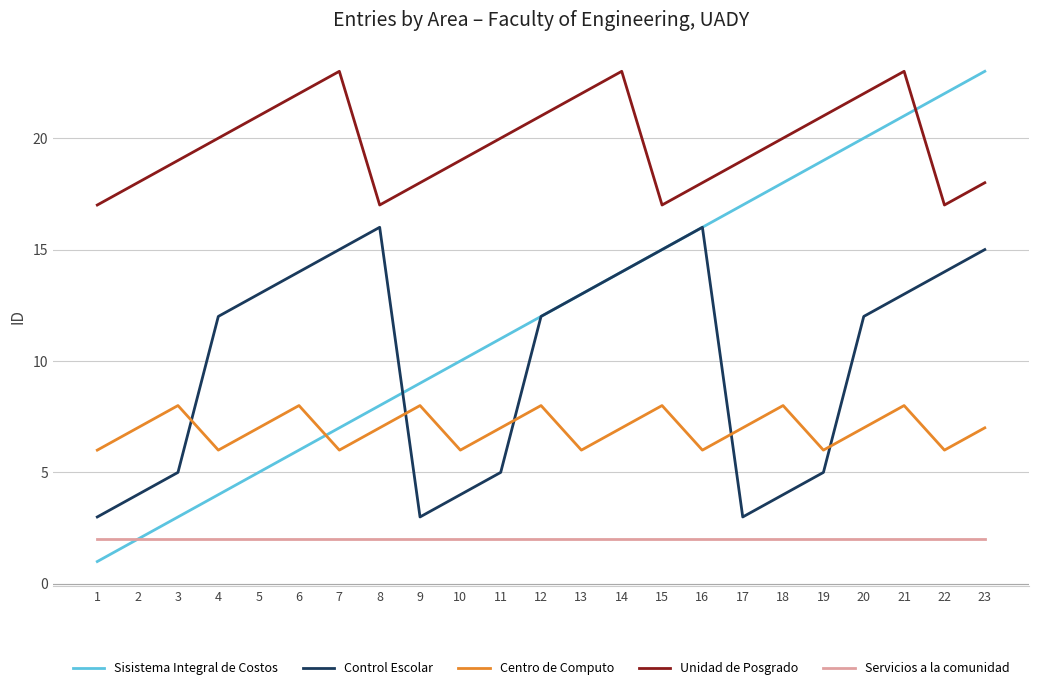

What is the lowest value of the Control Escolar series?

3